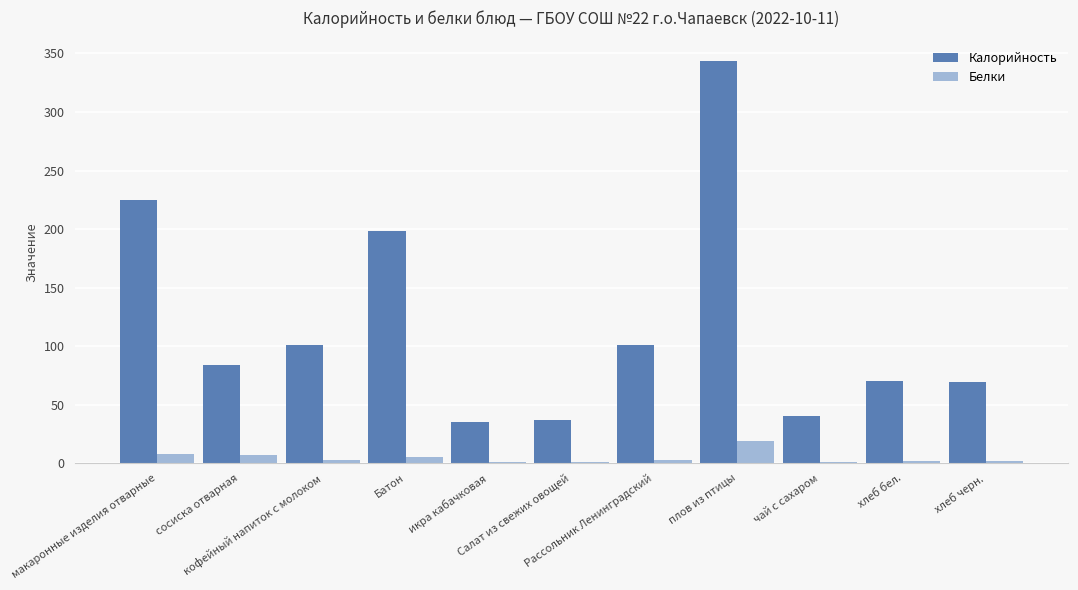

Which series has the largest total across all categories?

Калорийность